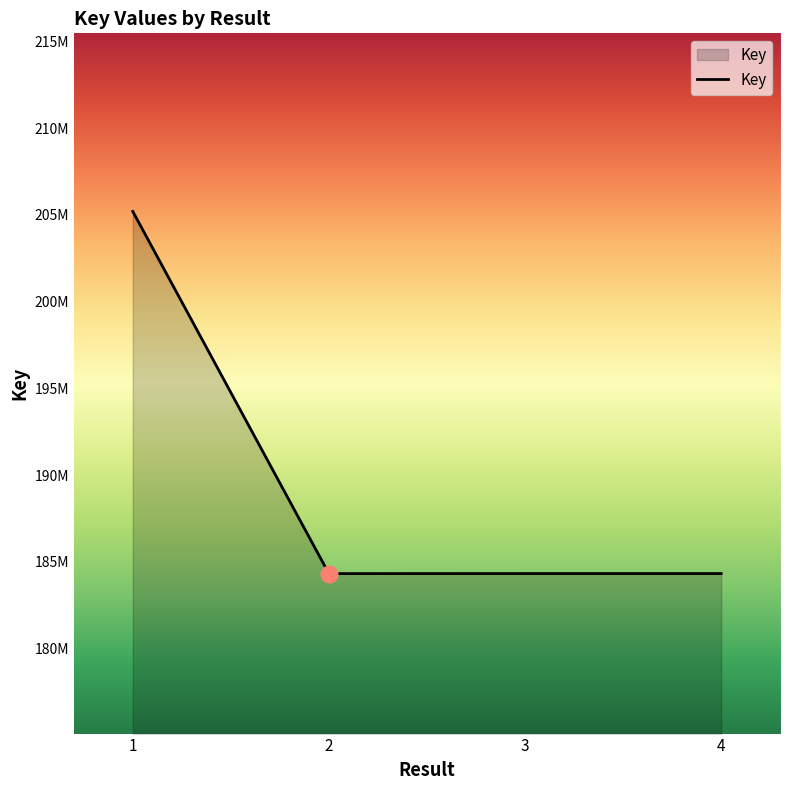

At which category does the chart reach its minimum across all series?

2